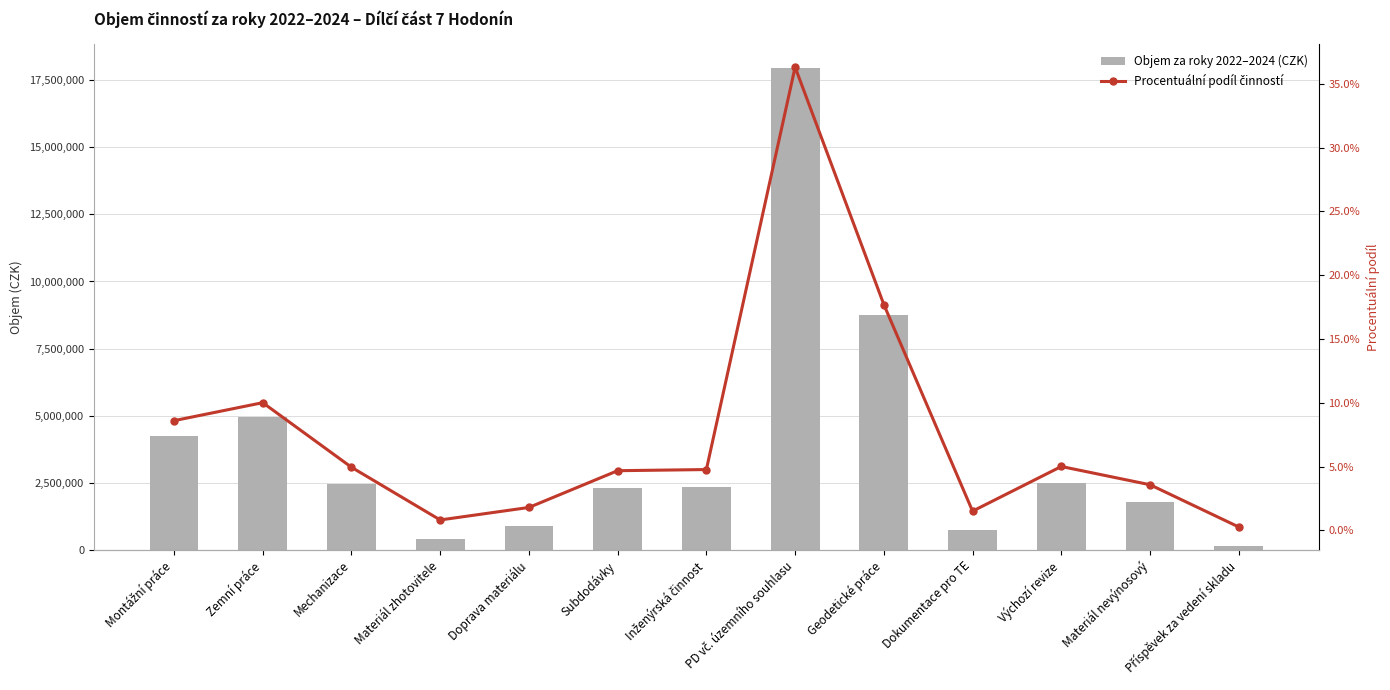

Where is Procentuální podíl činností nearest to the value 0?

Příspěvek za vedení skladu